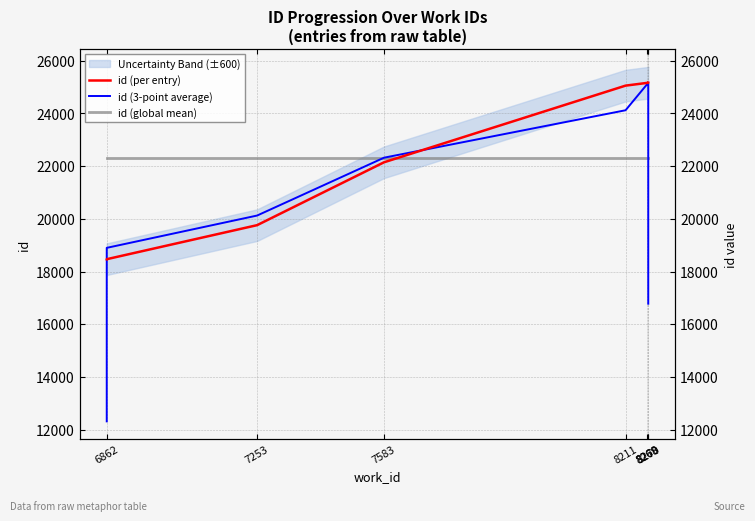

What is the value of the id (global mean) point at the 5th from the left?

22302.4